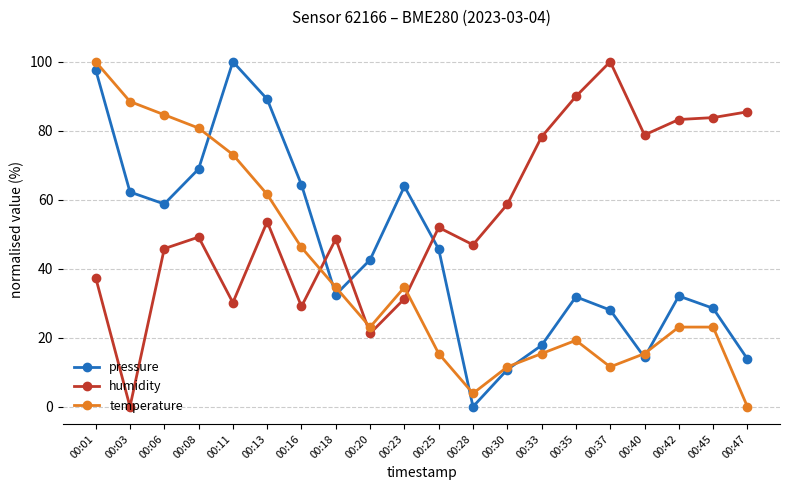

Is it true that temperature equals 21.9 at 00:40?

False